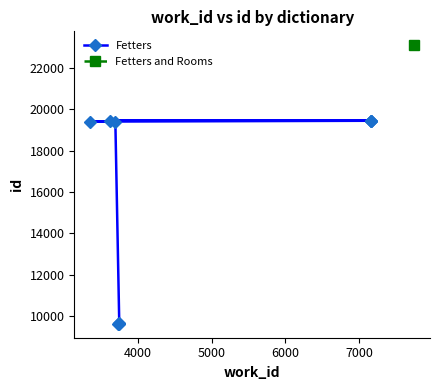

Does the chart display data point markers on the line(s)?

Yes